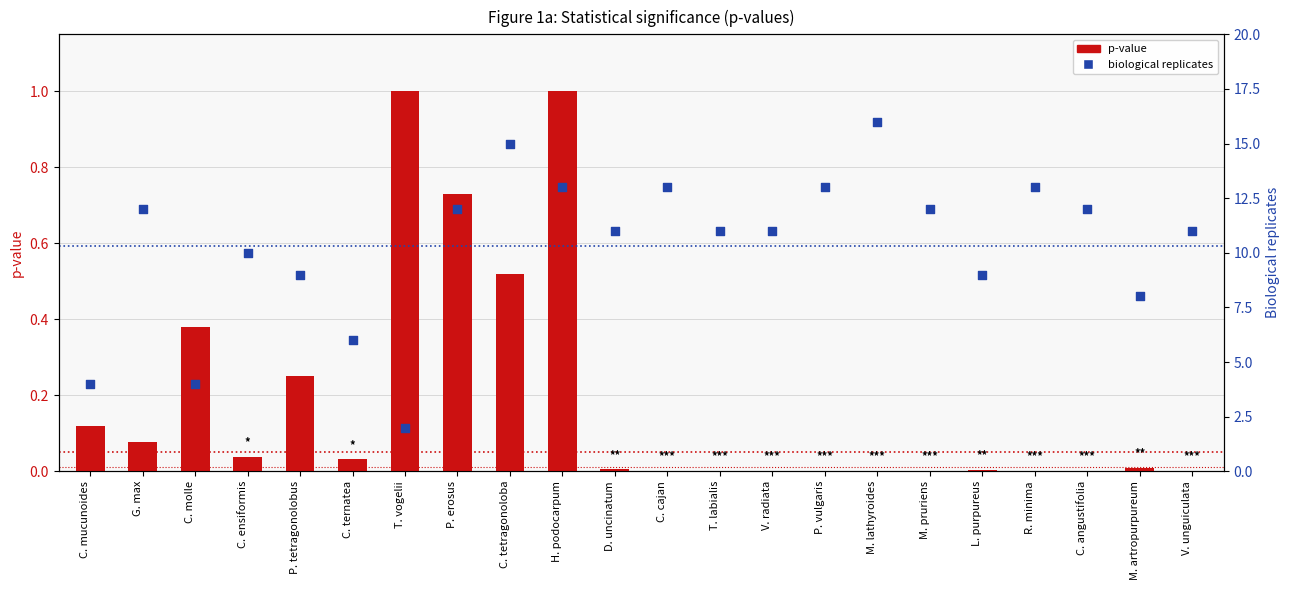

Which series has the largest total across all categories?

biological replicates